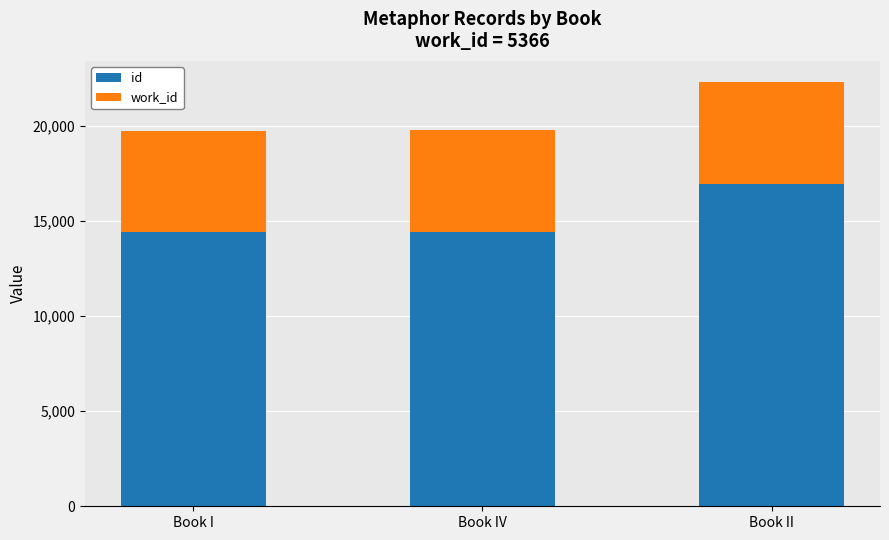

How many bars are there in total?

3